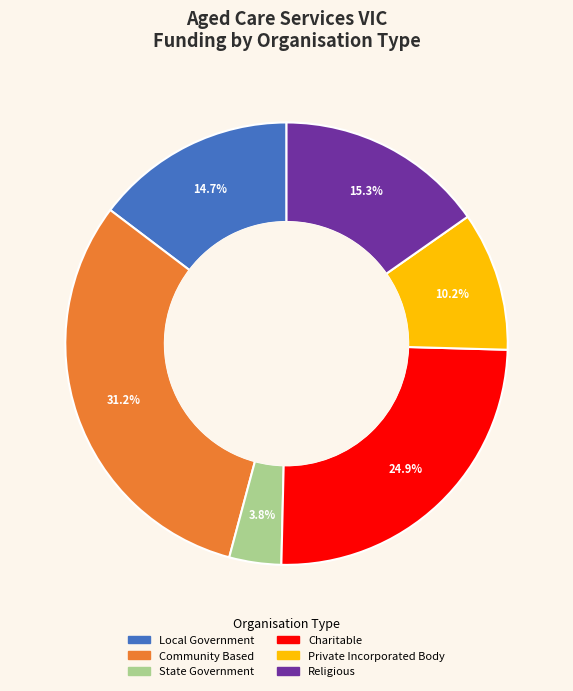

How many slices are in this pie chart?

6